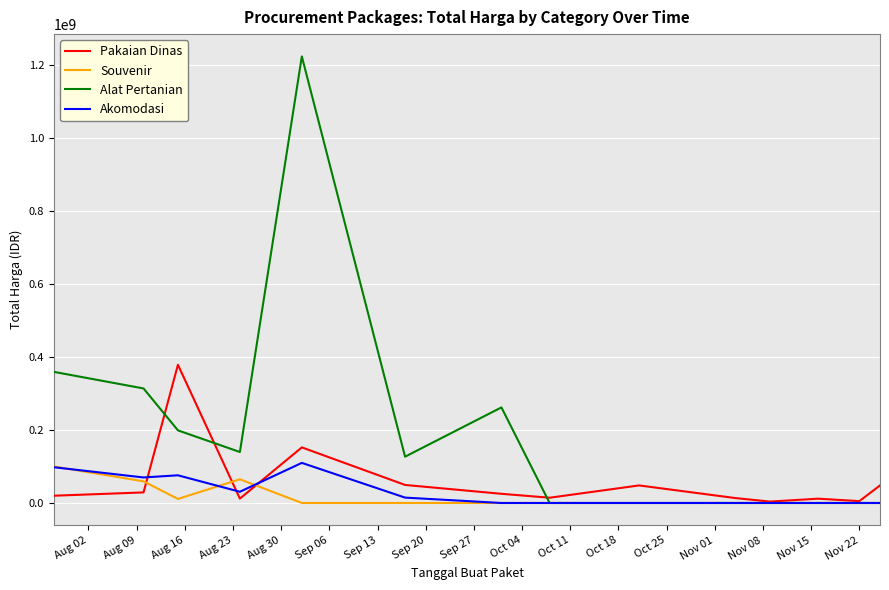

Which series has the widest spread of values?

Alat Pertanian